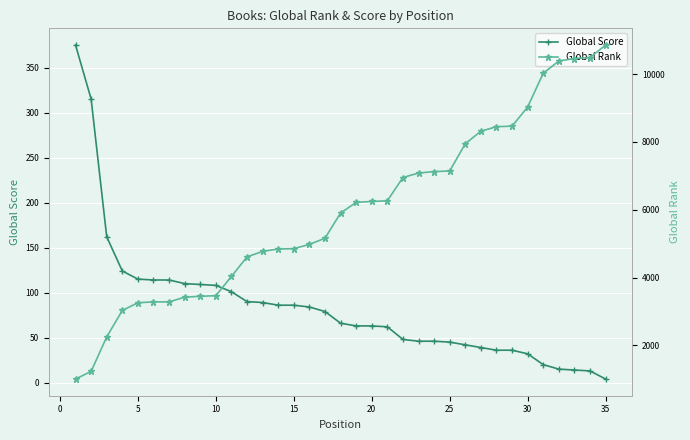

The value of Global Score at 20 is 63. True or false?

True